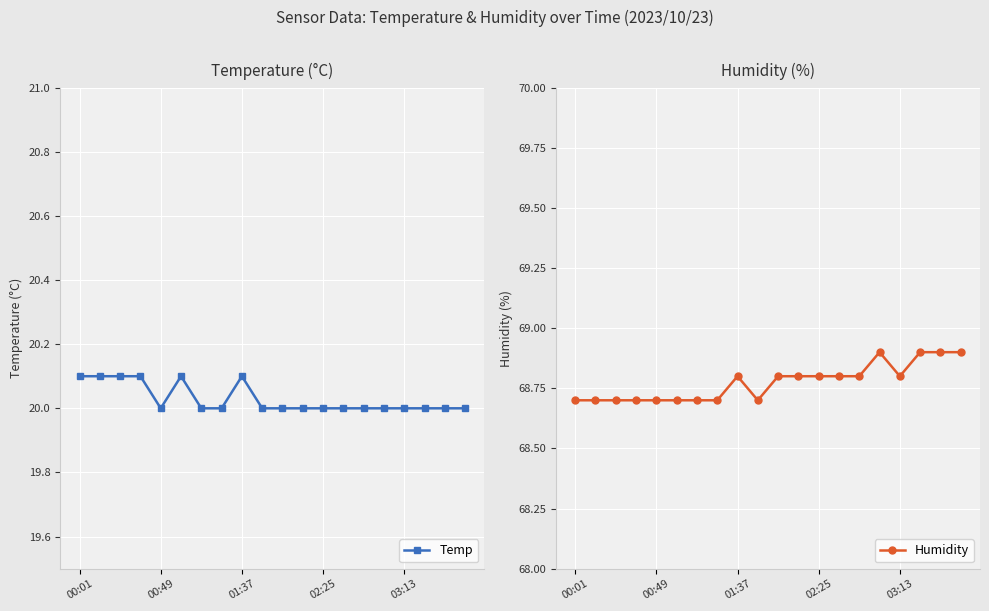

What is the value of the Humidity point at the 16th from the left?

68.9